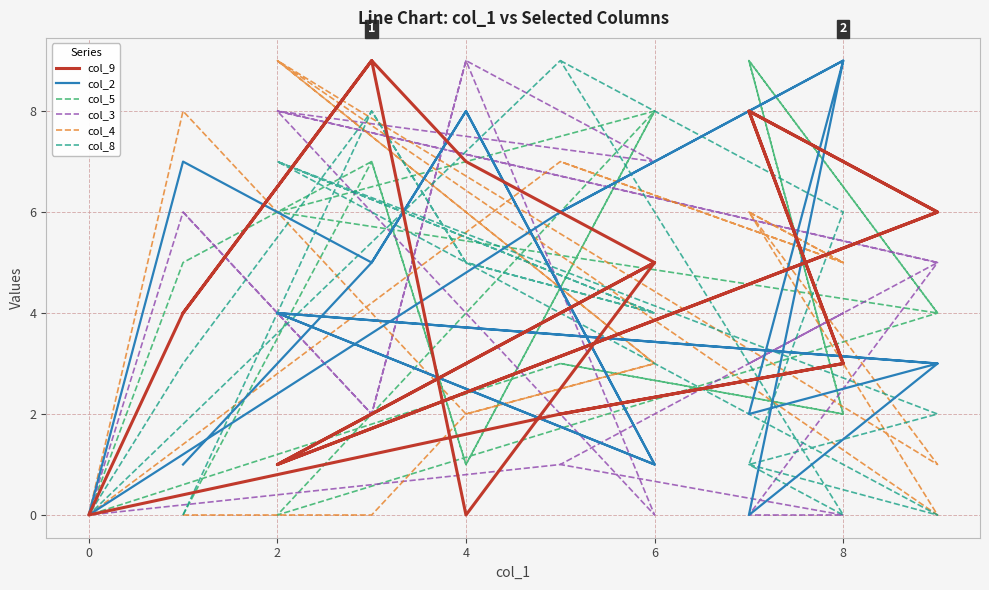

Which series has the largest range (max minus min)?

col_9